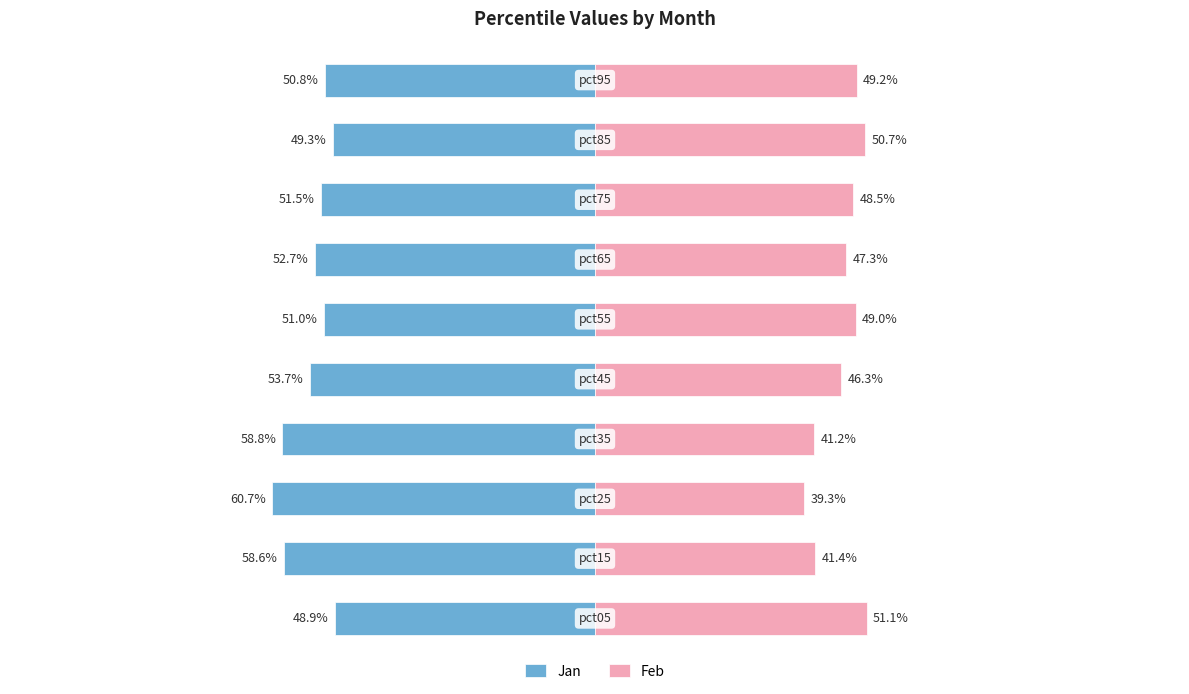

The value of Feb at 2 is 39.3. True or false?

True